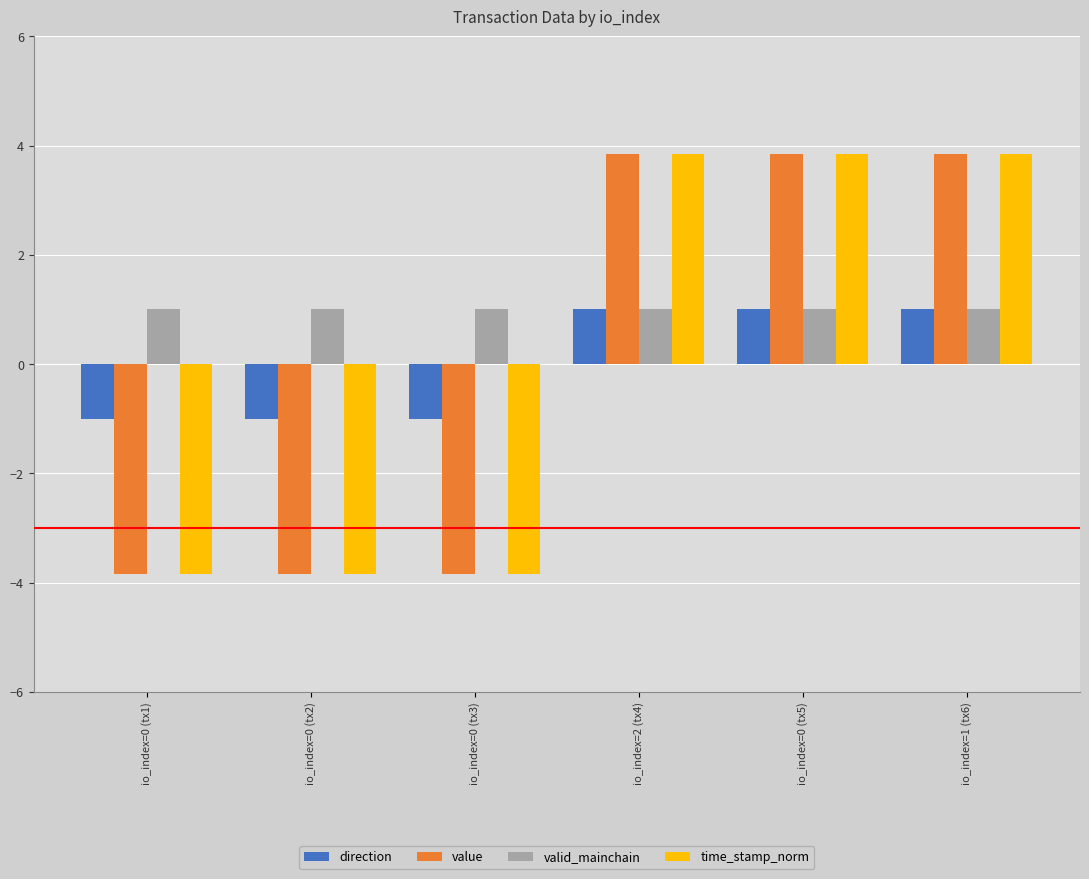

What is the spread (max minus min) of values at io_index=0 (tx3)?

4.8